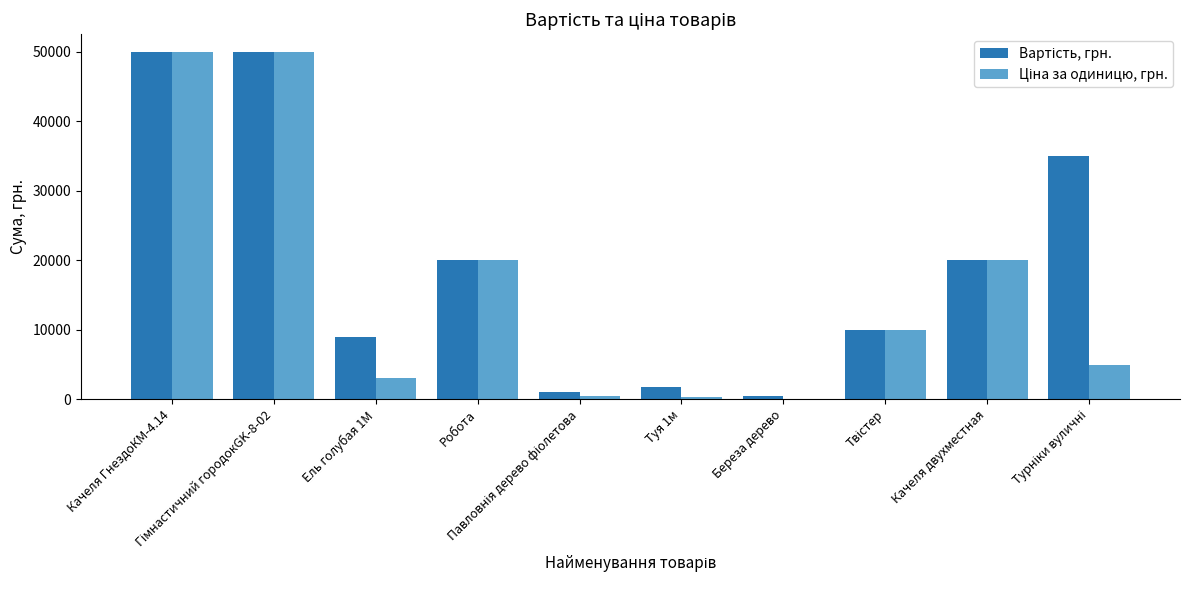

Are the bars grouped side by side (vs. stacked)?

Yes